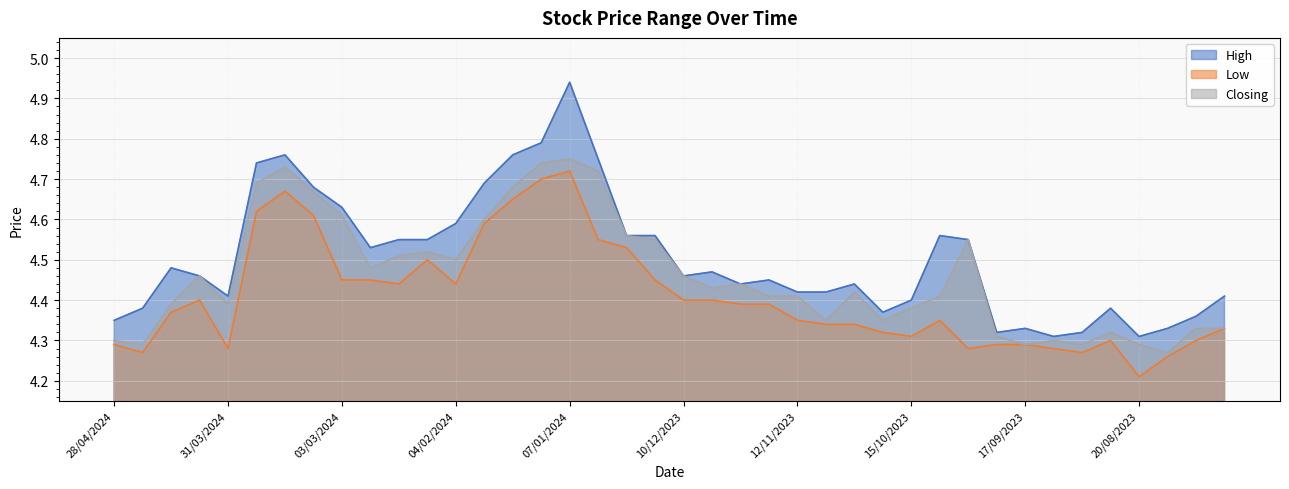

What is the difference between the highest and lowest values at 20/08/2023?

0.1